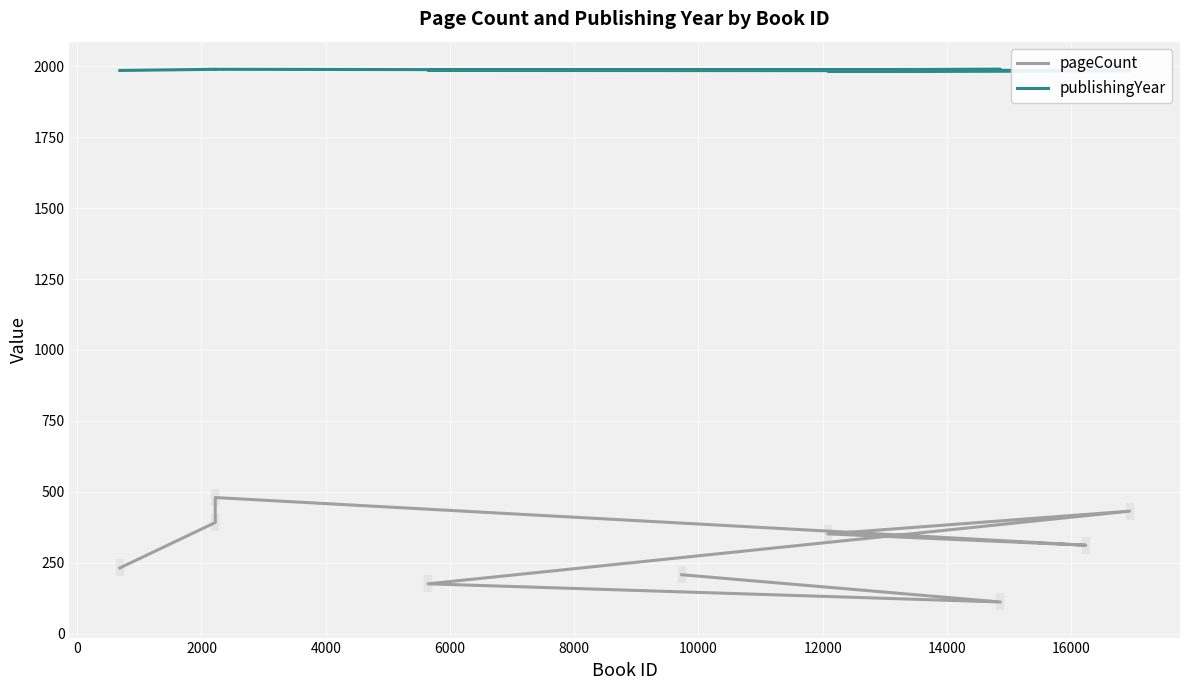

True or false: pageCount and publishingYear cross at least once.

False